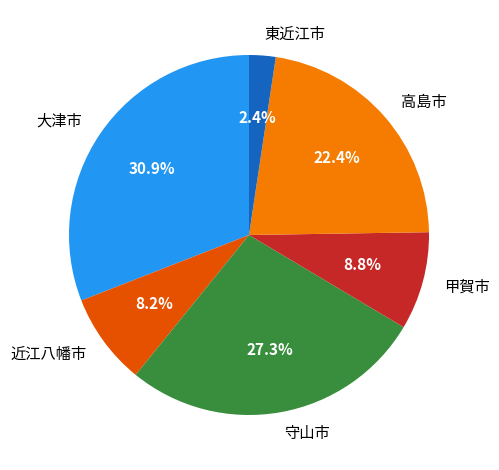

Do 東近江市 and 甲賀市 together represent more than half of the pie?

No